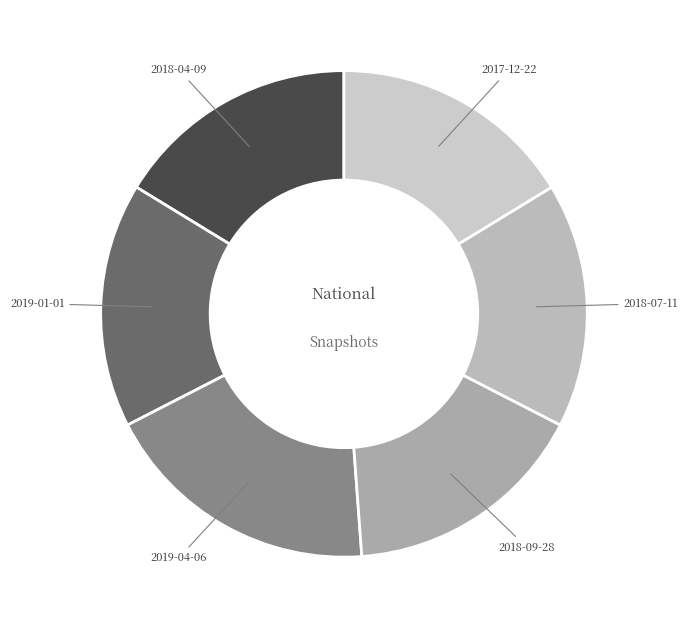

The 2018-04-09 slice represents 25% of the pie. True or false?

False